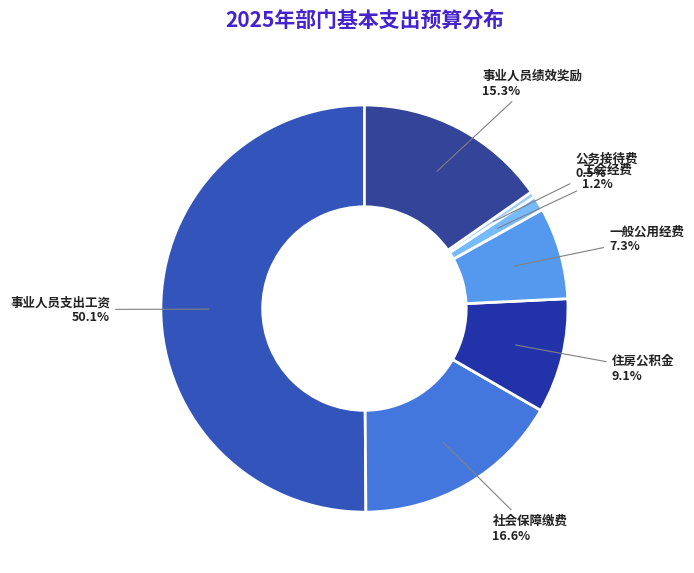

How many slices are in this pie chart?

7